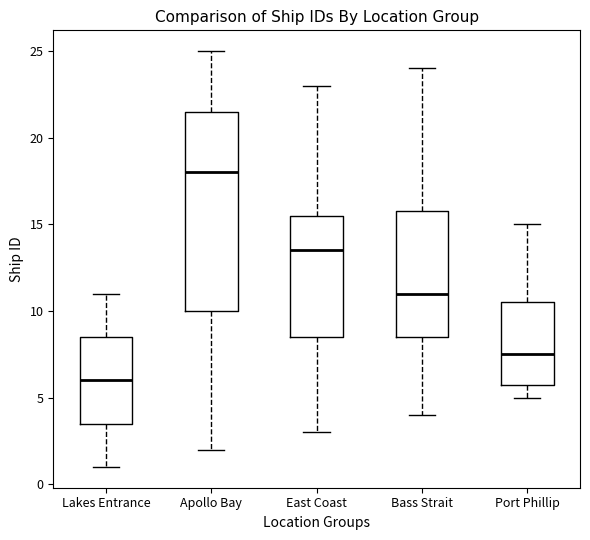

Reading left to right, read every box against the y-axis: the position of its median line, the range the box covers, and the ends of its whiskers. The values are not printed on the chart, so give them approximately, as read against the axis.

Lakes Entrance: median 6.0, box 3.5 to 8.5, whiskers 1.0 to 11.0
Apollo Bay: median 18.0, box 10.0 to 21.5, whiskers 2.0 to 25.0
East Coast: median 13.5, box 8.5 to 15.5, whiskers 3.0 to 23.0
Bass Strait: median 11.0, box 8.5 to 16.0, whiskers 4.0 to 24.0
Port Phillip: median 7.5, box 6.0 to 10.5, whiskers 5.0 to 15.0